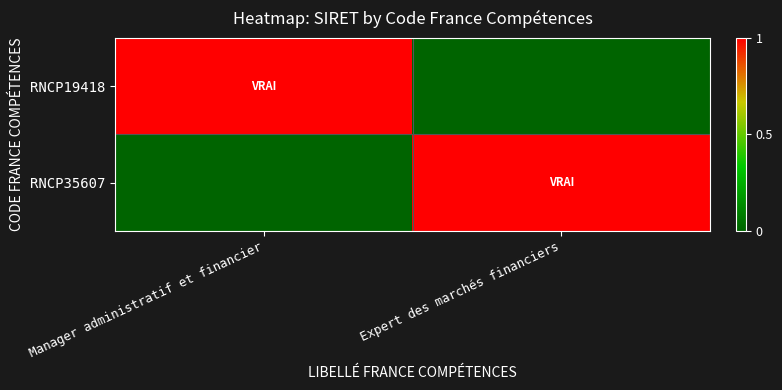

What is the difference between the highest and lowest values at Manager administratif et financier?

1